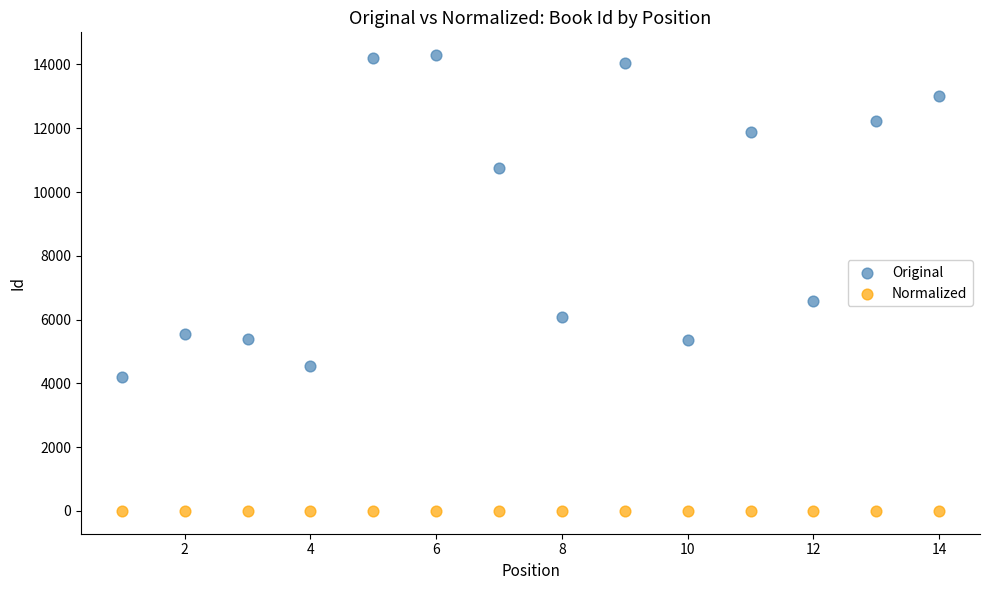

What are all the series names shown in the legend?

Original, Normalized